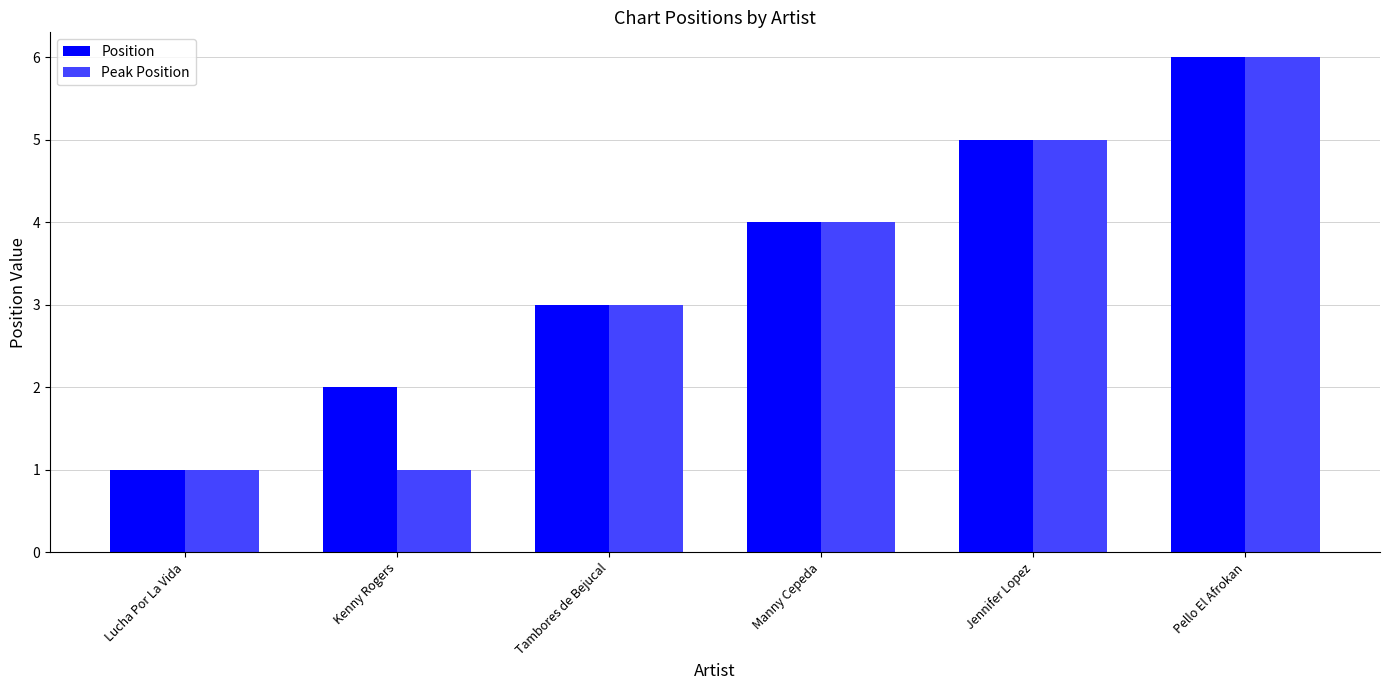

How many Position values are between 2 and 5?

4